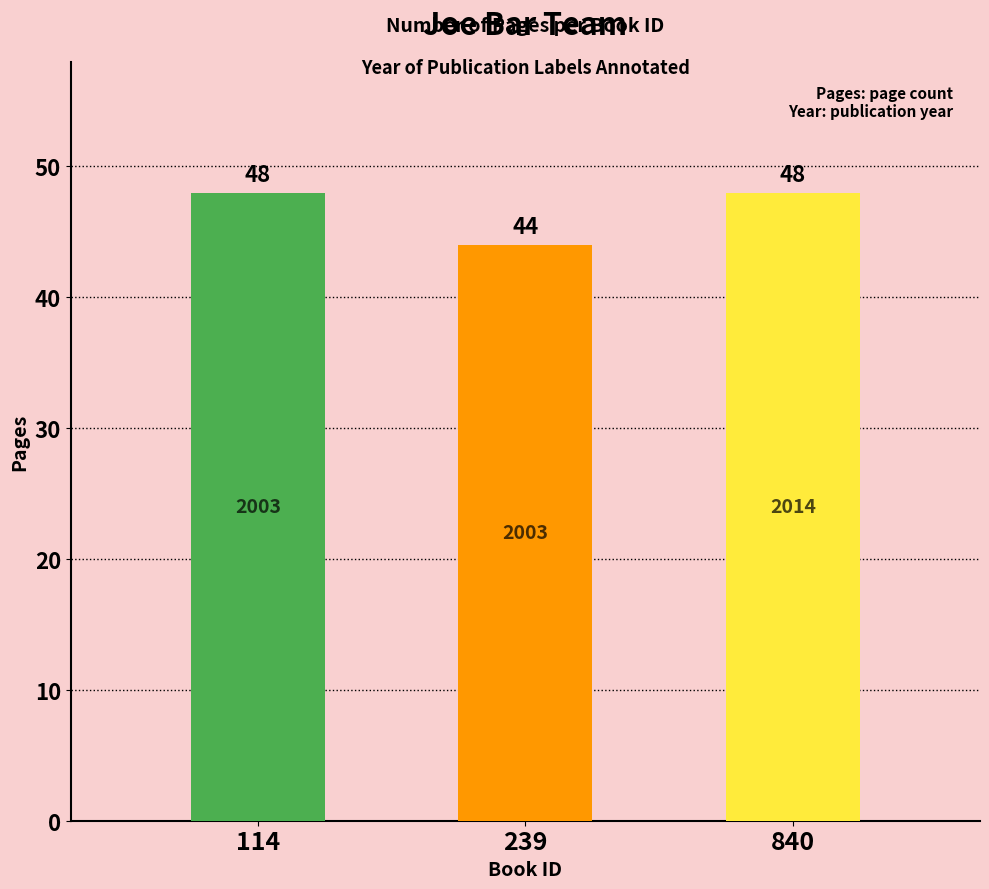

What is the value of the 3rd bar from the left?

48